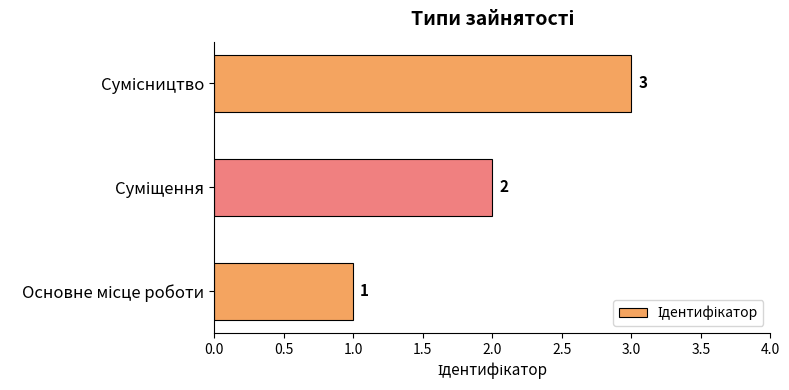

Does the chart contain any negative values?

No